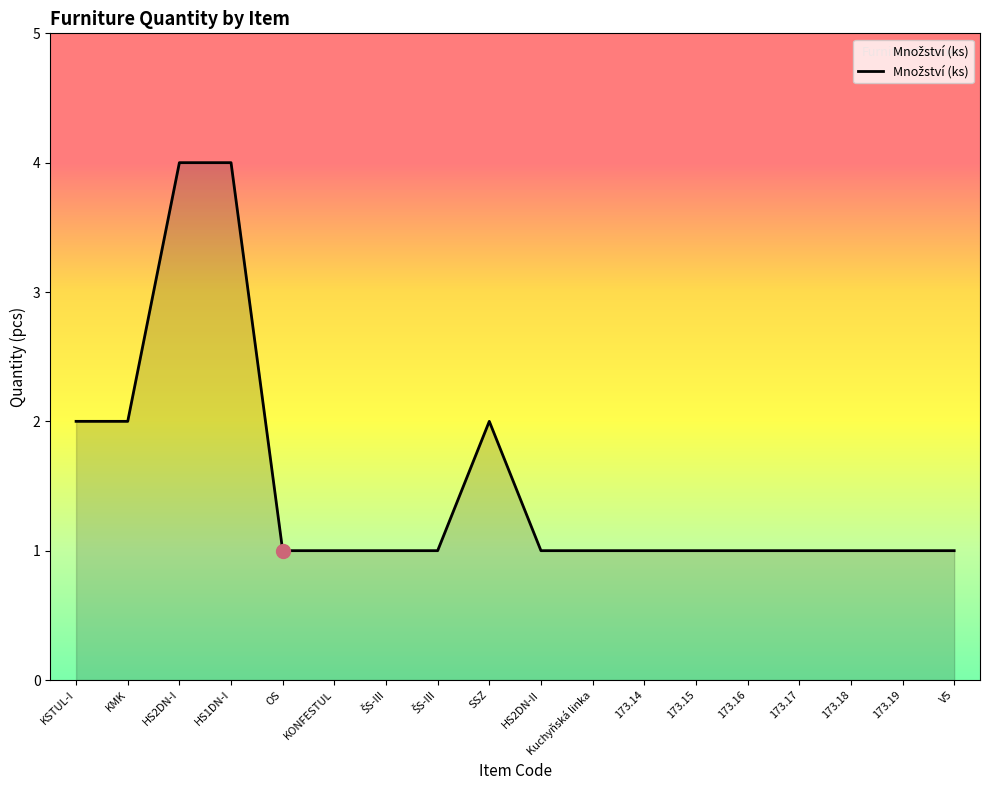

Is this an area chart (filled region under the line)?

Yes